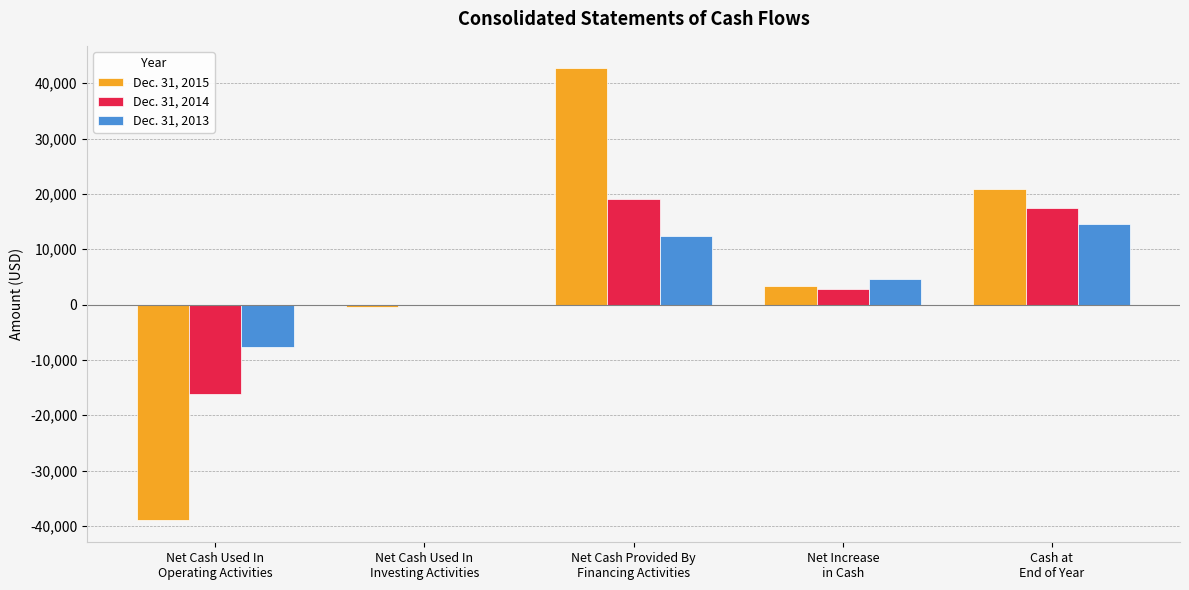

What are all the series names shown in the legend?

Dec. 31, 2015, Dec. 31, 2014, Dec. 31, 2013